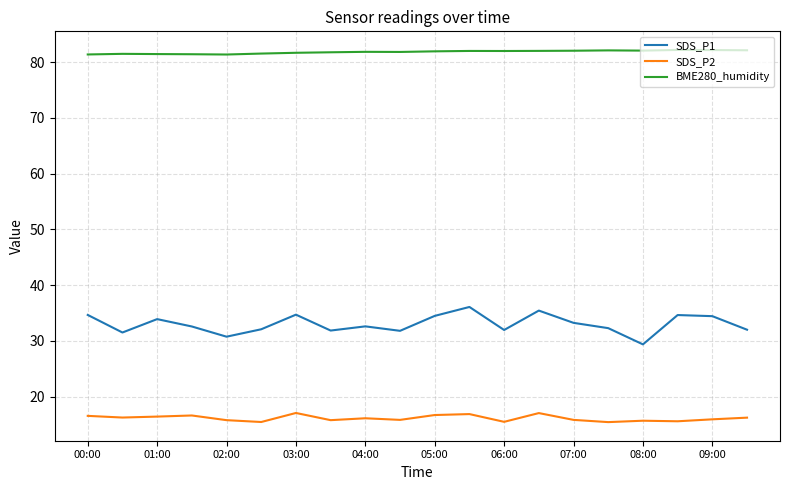

True or false: SDS_P2 and BME280_humidity intersect in this chart.

False